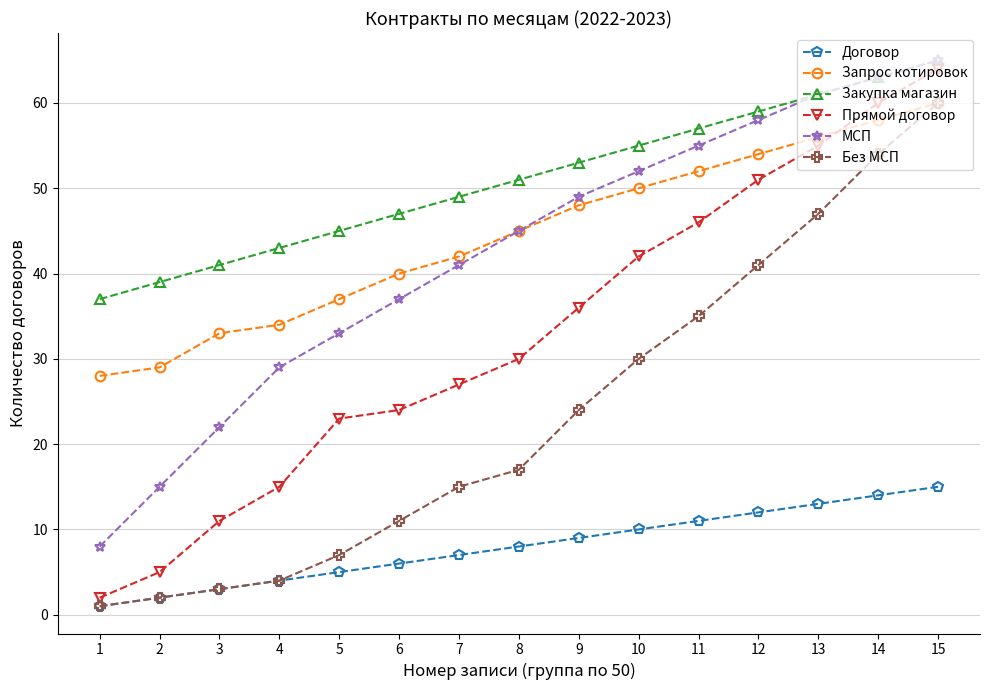

Reading left to right, extract all data points from this chart.

Договор: 1	2	3	4	5	6	7	8	9	10	11	12	13	14	15
Запрос котировок: 28	29	33	34	37	40	42	45	48	50	52	54	56	58	60
Закупка магазин: 37	39	41	43	45	47	49	51	53	55	57	59	61	63	65
Прямой договор: 2	5	11	15	23	24	27	30	36	42	46	51	55	60	64
МСП: 8	15	22	29	33	37	41	45	49	52	55	58	61	63	65
Без МСП: 1	2	3	4	7	11	15	17	24	30	35	41	47	54	60